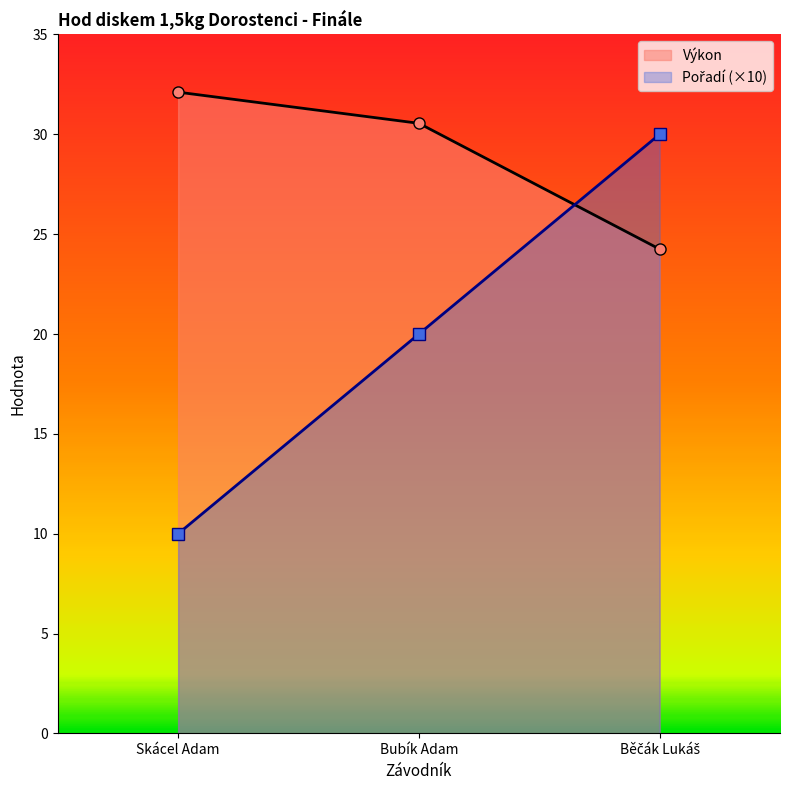

What is the highest value of the Výkon series?

32.1